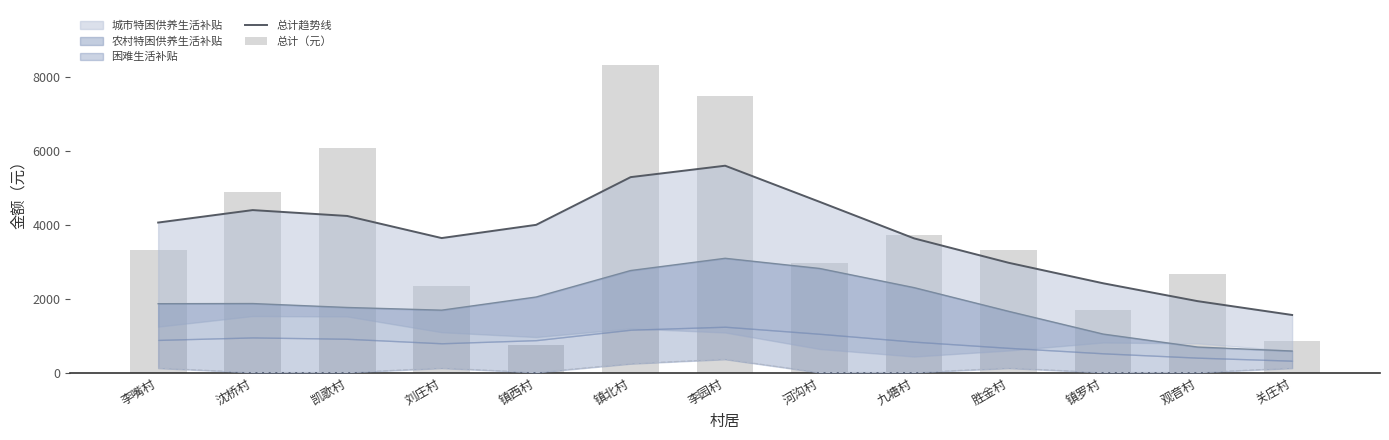

Reading right to left, transcribe all the data shown in this chart.

总计趋势线: 关庄村=1558.8	观音村=1932.5	镇罗村=2416.4	胜金村=2971.0	九塘村=3630.6	河沟村=4619.9	李园村=5597.2	镇北村=5288.3	镇西村=3997.6	刘庄村=3639.7	凯歌村=4237.8	沈桥村=4396.6	李嘴村=4059.5
总计（元）: 关庄村=862.0	观音村=2662.0	镇罗村=1702.0	胜金村=3306.0	九塘村=3710.0	河沟村=2968.0	李园村=7474.0	镇北村=8314.0	镇西村=742.0	刘庄村=2346.0	凯歌村=6066.0	沈桥村=4888.0	李嘴村=3306.0